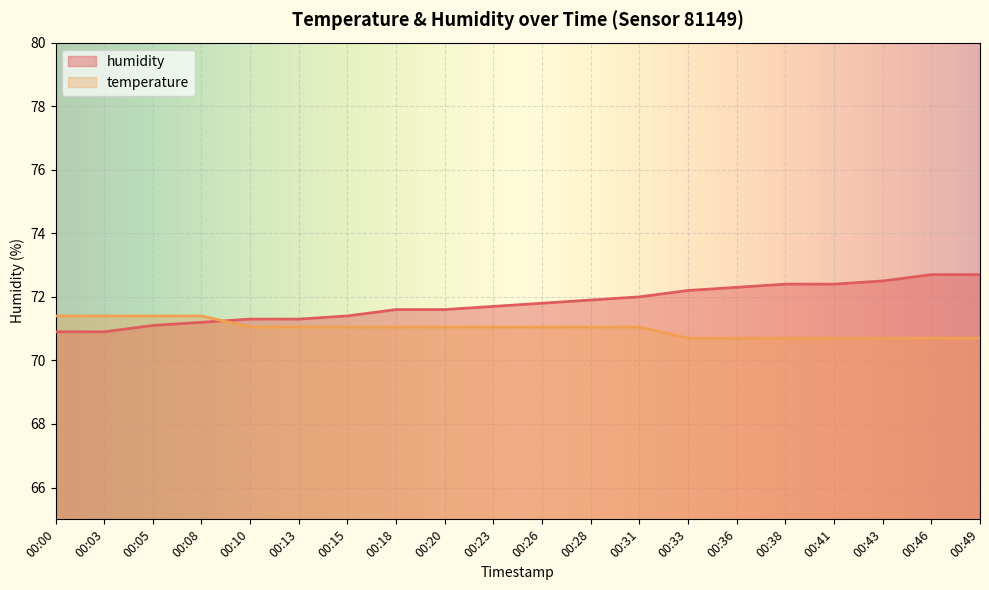

Which series has the largest total across all categories?

humidity